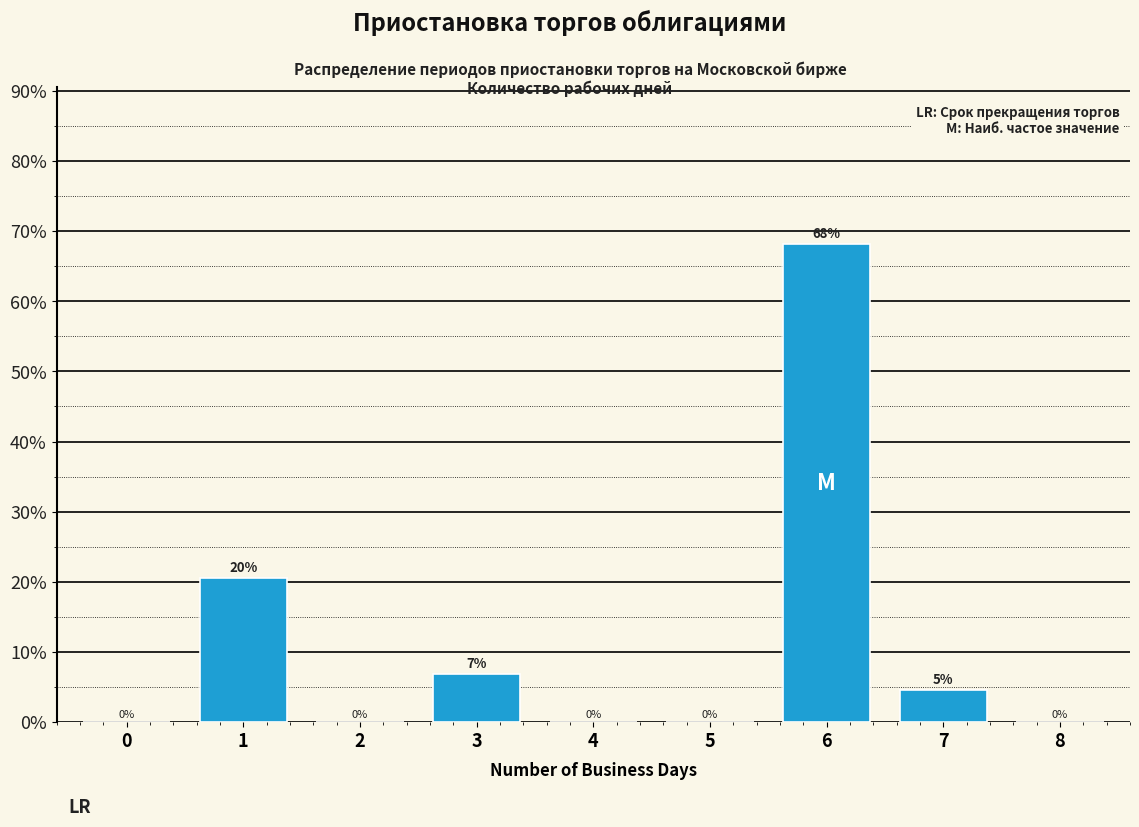

The chart shows a value of 68.2 at 6. True or false?

True